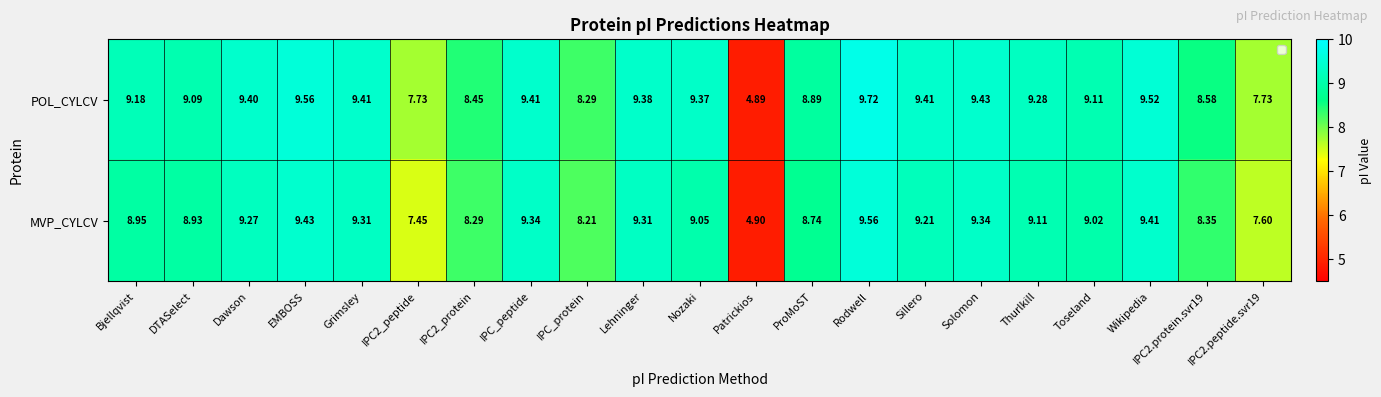

Rank the series by their average value, from lowest to highest.

MVP_CYLCV, POL_CYLCV